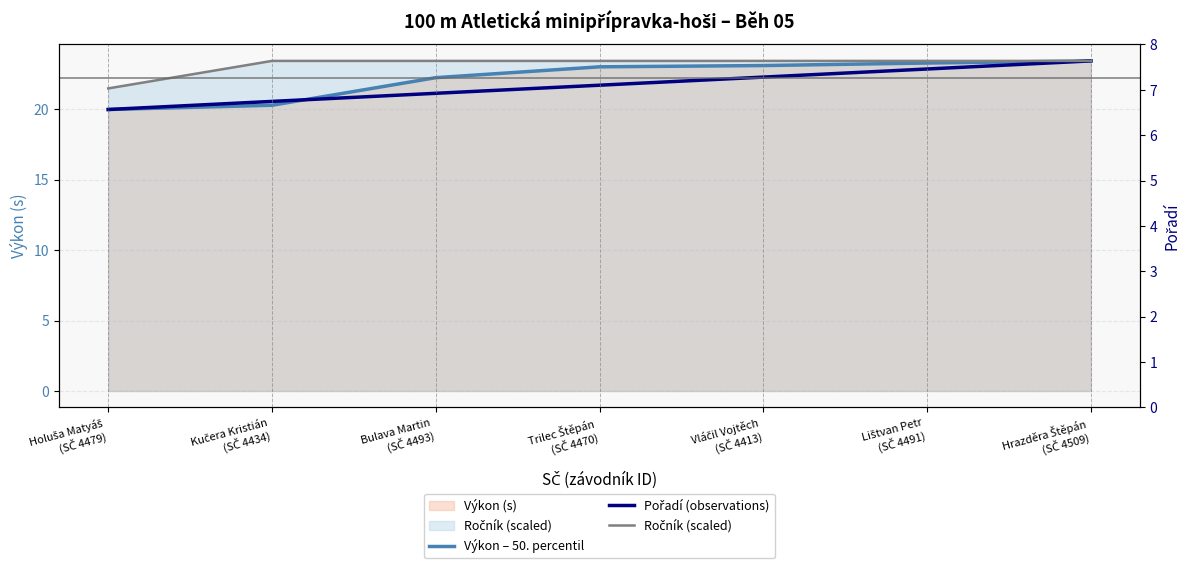

Which series has the largest total across all categories?

Ročník (scaled)